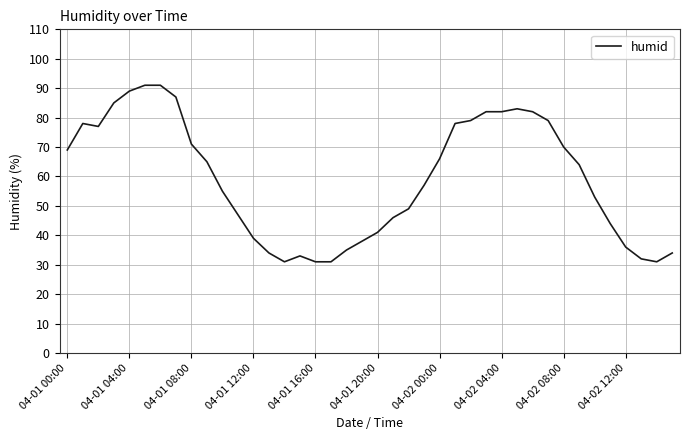

How many distinct data groups are displayed?

1